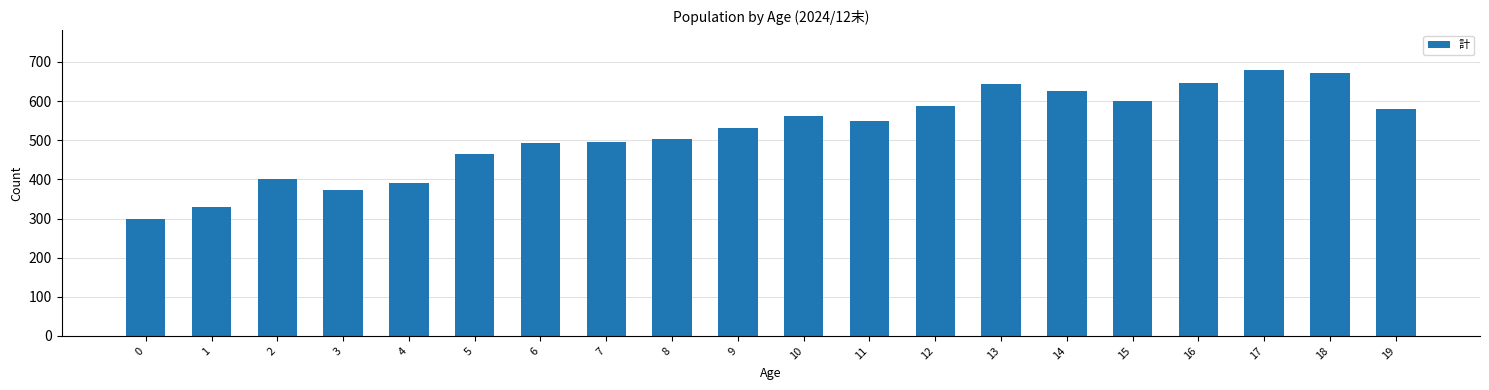

What is the sum of the values at 5 and 19?

1043